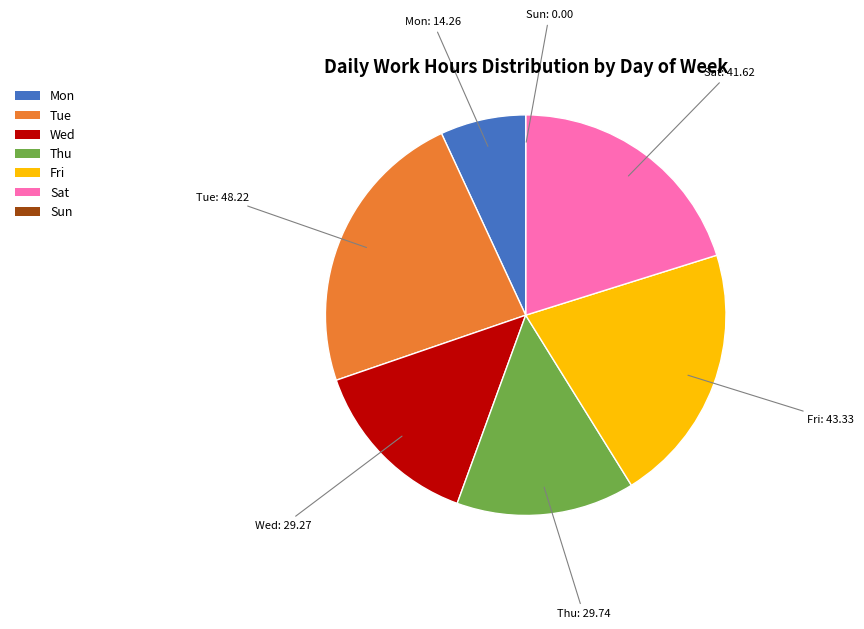

Combined, do Wed and Sat account for over 50%?

No